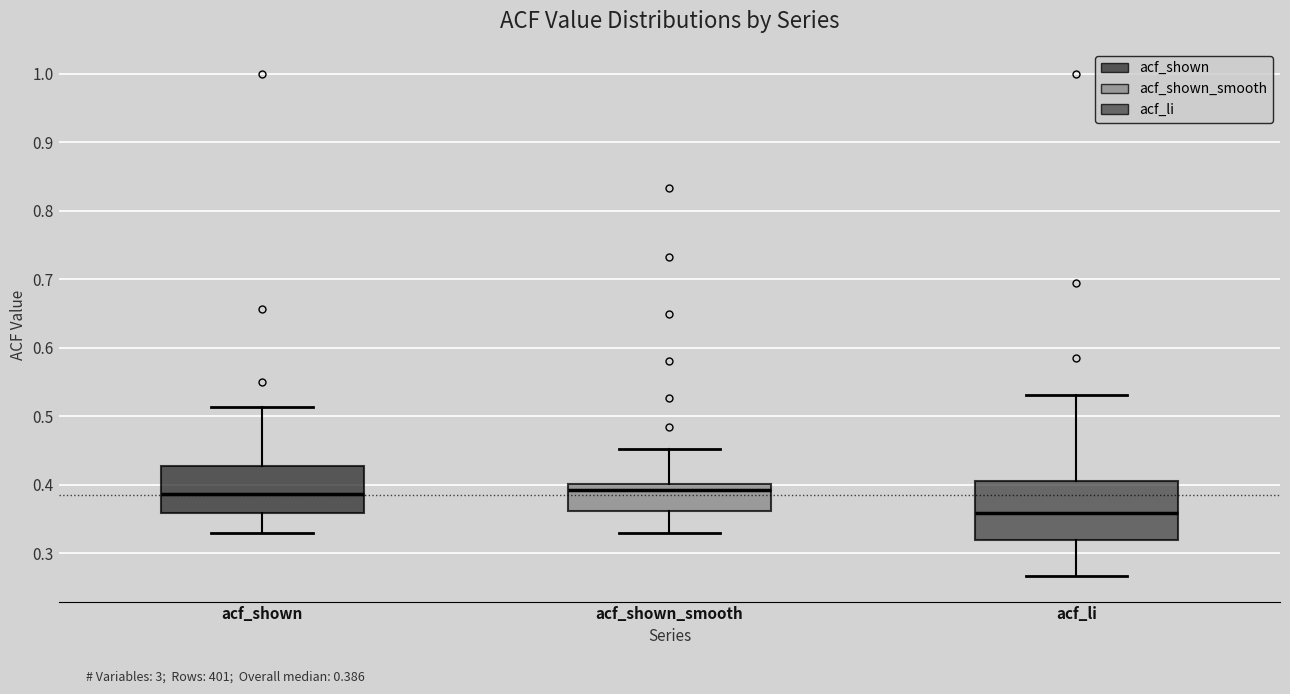

Where does the median line of the box for acf_shown sit on the y-axis? The values are not printed on the chart, so give them approximately, as read against the axis.

0.39